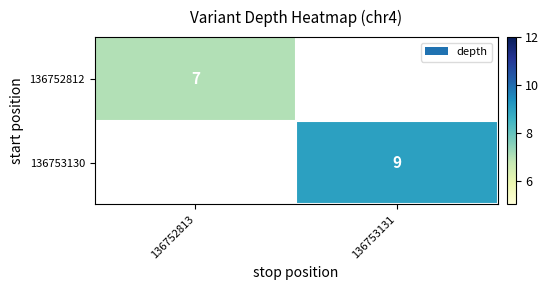

How many data points does each series have?

2